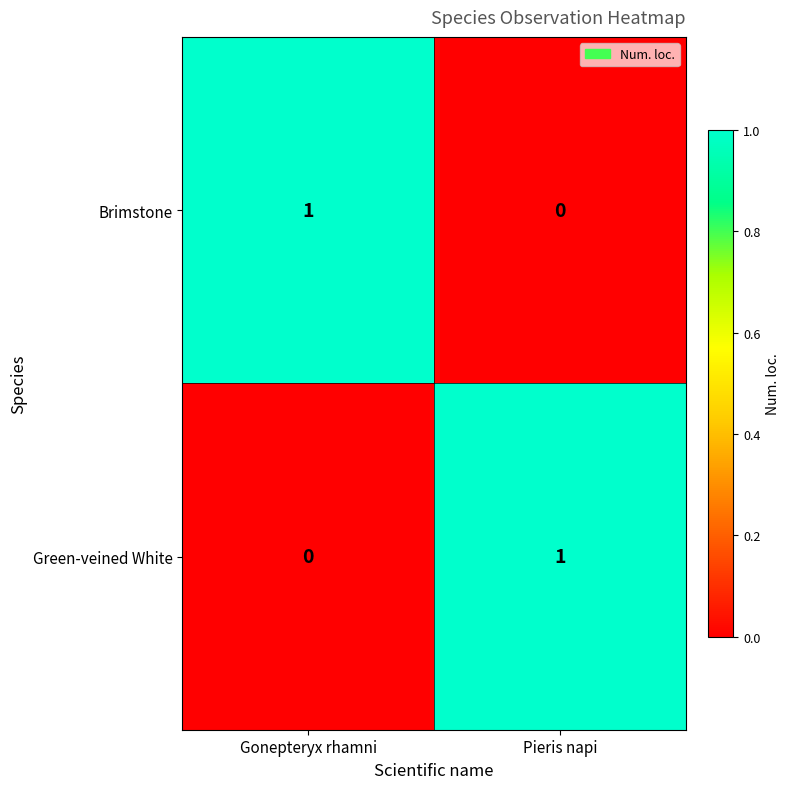

Rank the series at Pieris napi from lowest to highest value.

Brimstone, Green-veined White